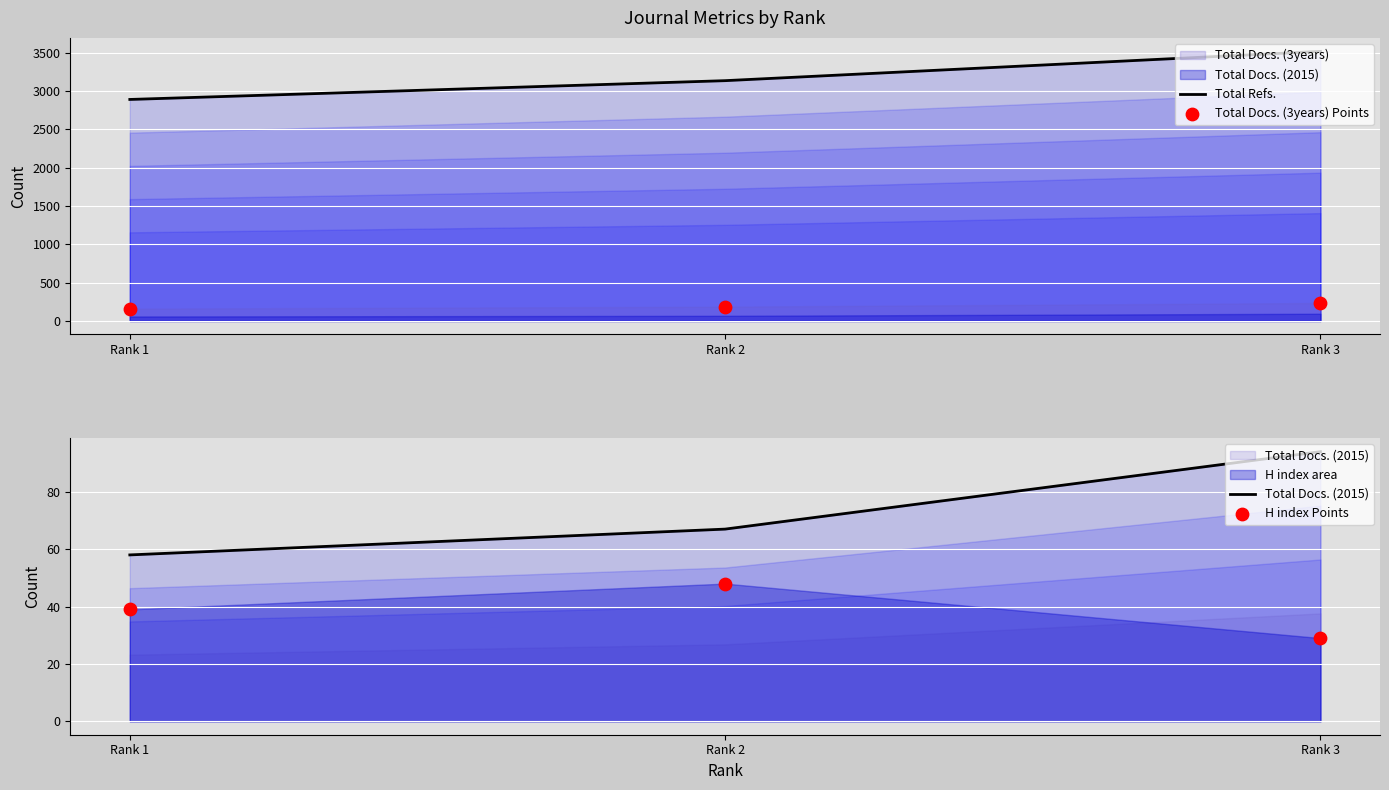

At how many categories does at least one series exceed 3357?

1